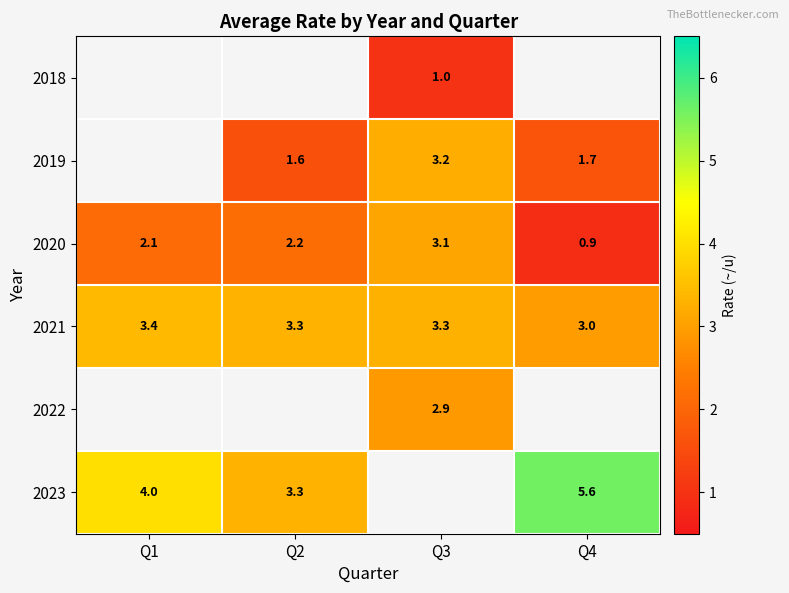

Which category has the lowest value in the 2021 series?

Q4